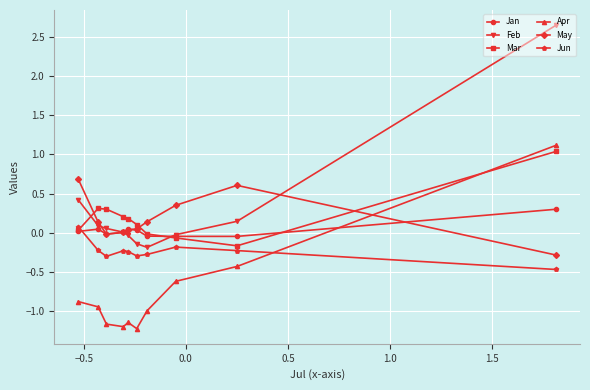

What is the value of the Mar point at the 4th from the left?

0.2